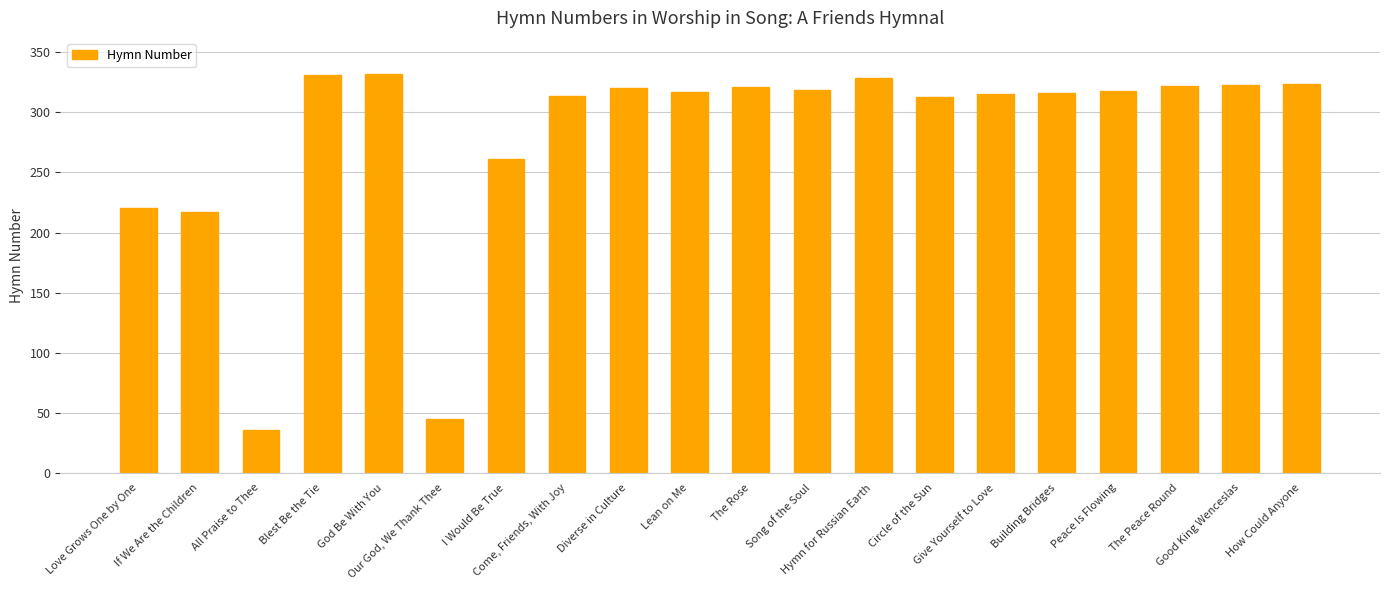

Between Give Yourself to Love and All Praise to Thee, which is larger?

Give Yourself to Love